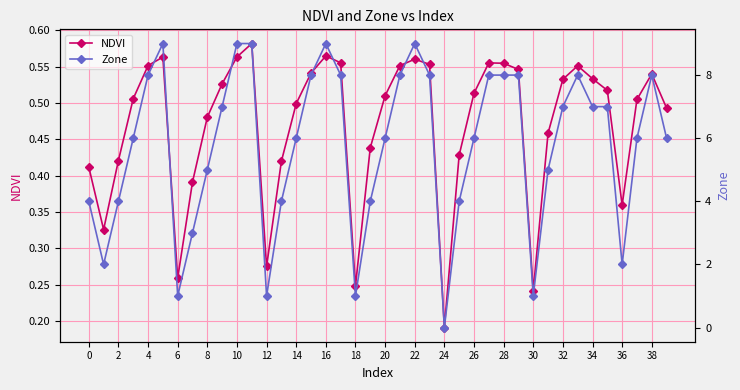

What is the spread (max minus min) of values at 37?

5.5